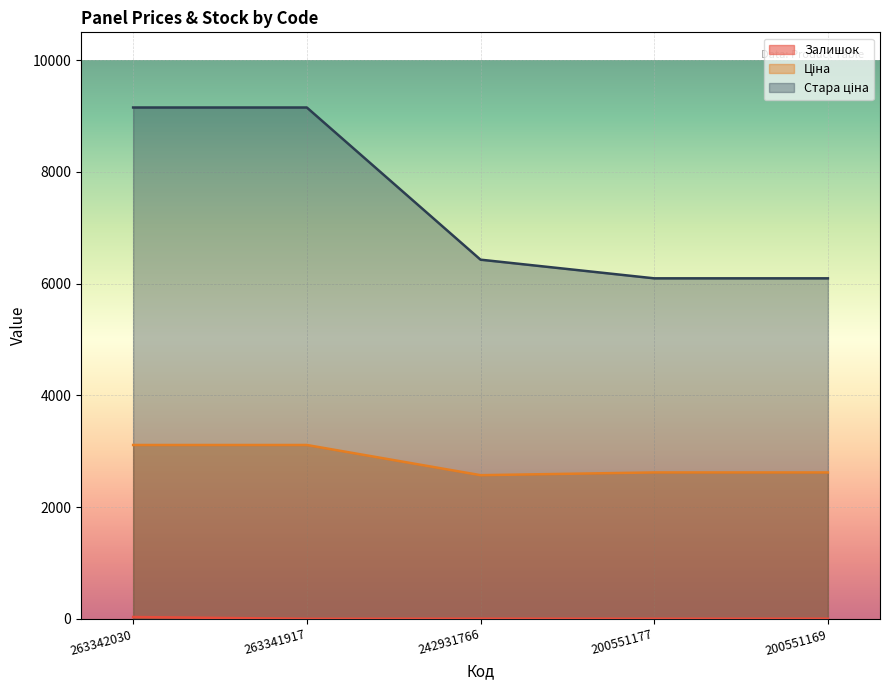

Between 263341917 and 200551177, which series saw the biggest shift?

Стара ціна